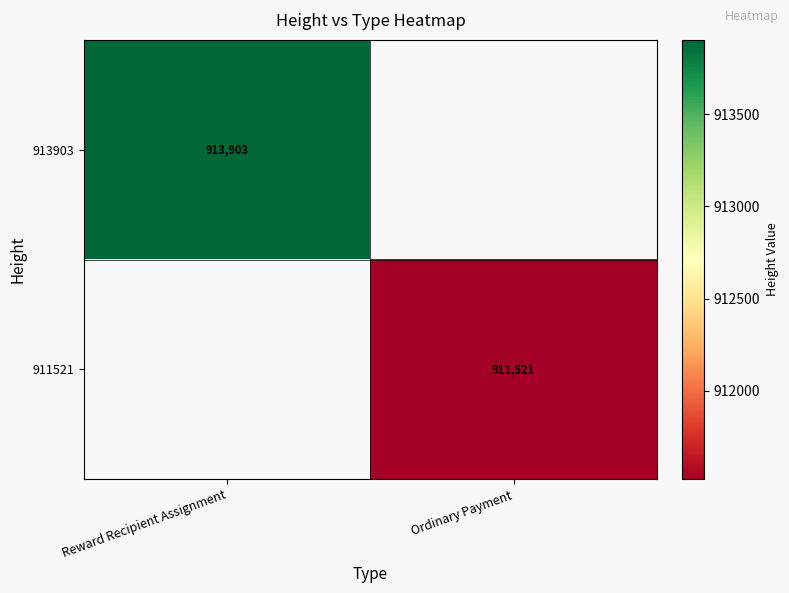

True or false: 913903 has a value of 299410 at Reward Recipient Assignment.

False